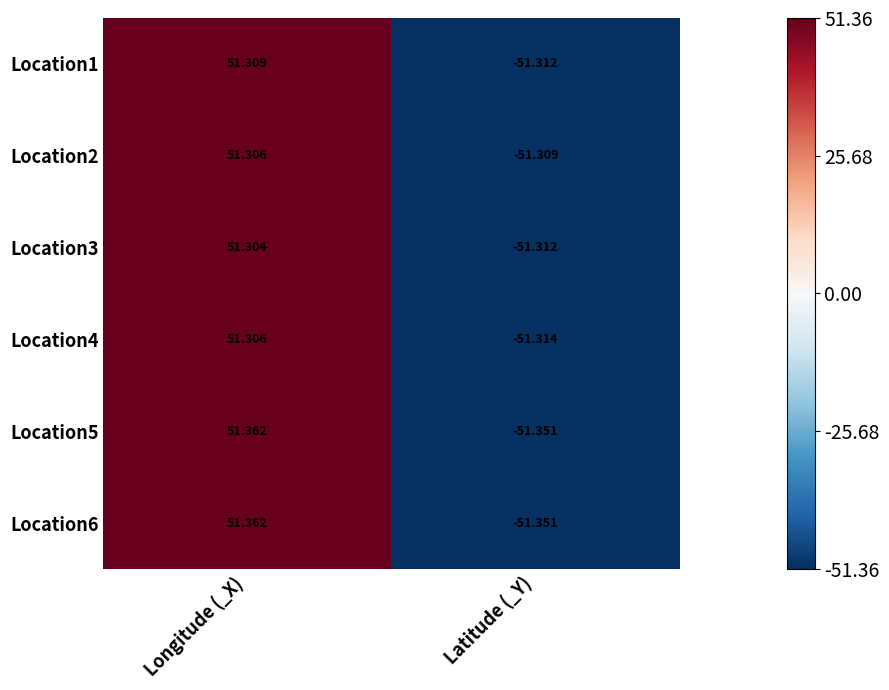

How many values in Location4 are below zero?

1